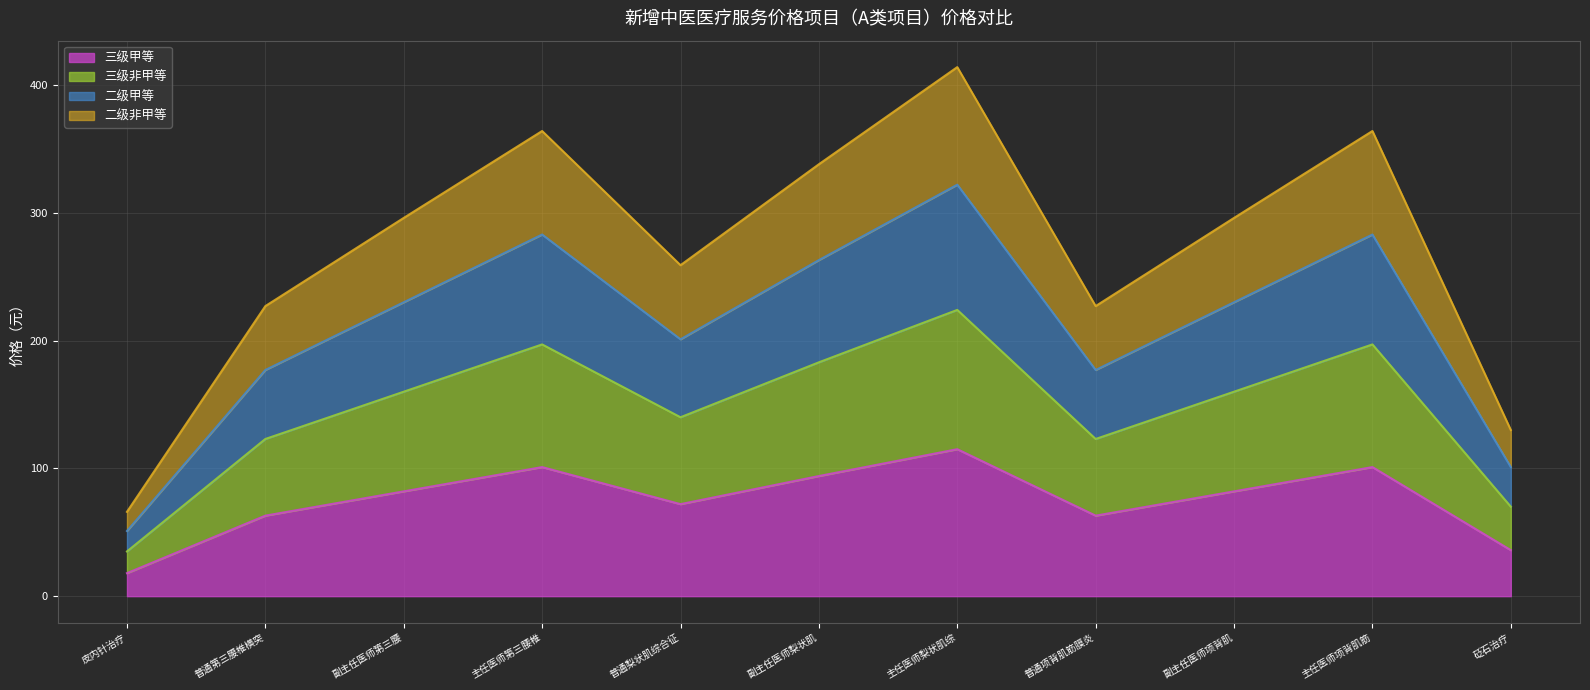

At which label does 二级甲等 reach its minimum?

皮内针治疗